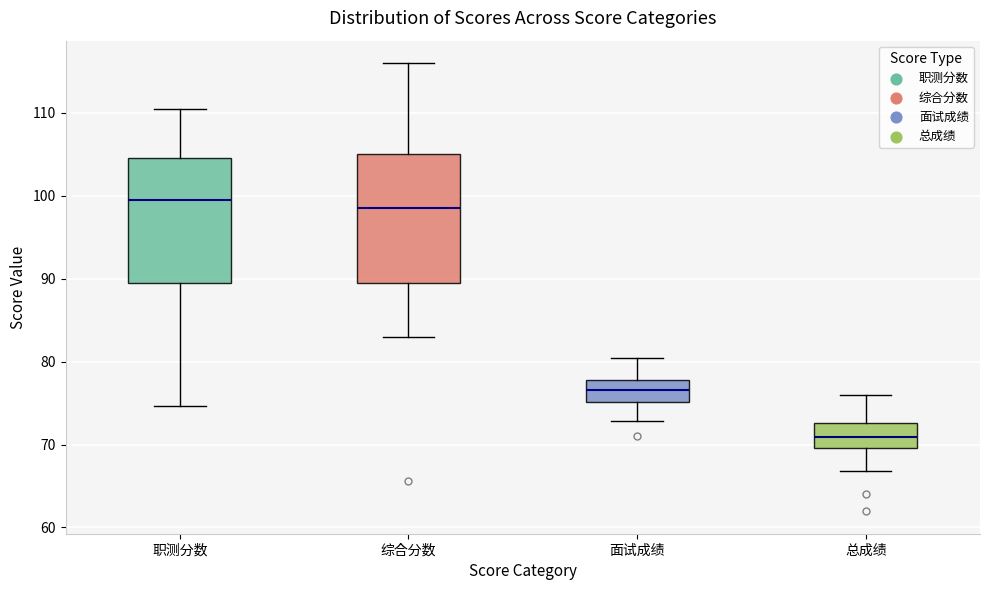

Reading left to right, transcribe this box plot: for each box, give where its median line is, the range the box spans, and where its two whiskers end, as read against the y-axis. The values are not printed on the chart, so give them approximately, as read against the axis.

职测分数: median 100, box 90 to 105, whiskers 75 to 111
综合分数: median 99, box 90 to 105, whiskers 83 to 116
面试成绩: median 77, box 75 to 78, whiskers 73 to 80
总成绩: median 71, box 70 to 73, whiskers 67 to 76